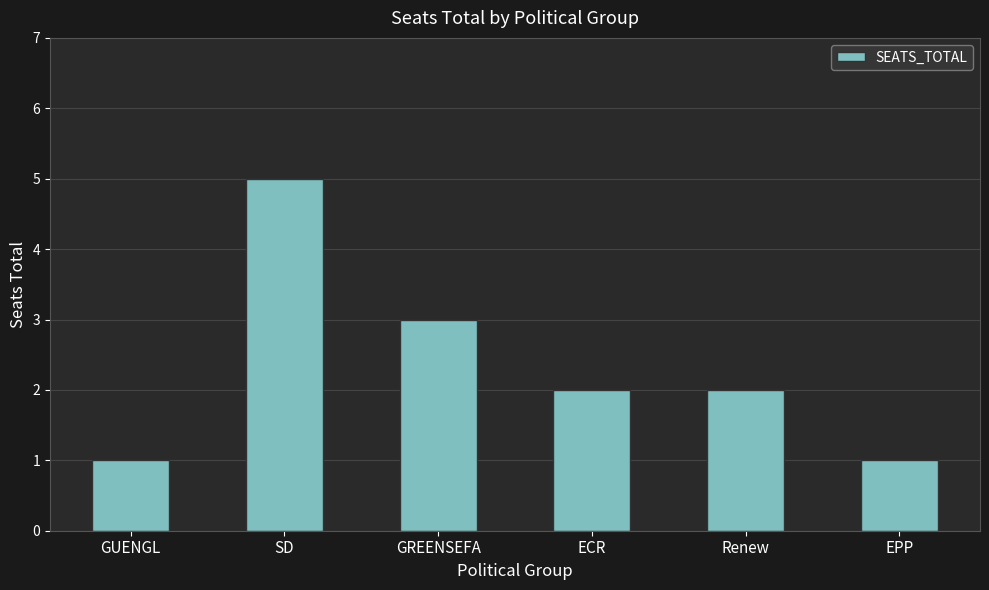

Approximately how many times larger is the value at SD compared to GREENSEFA?

1.7